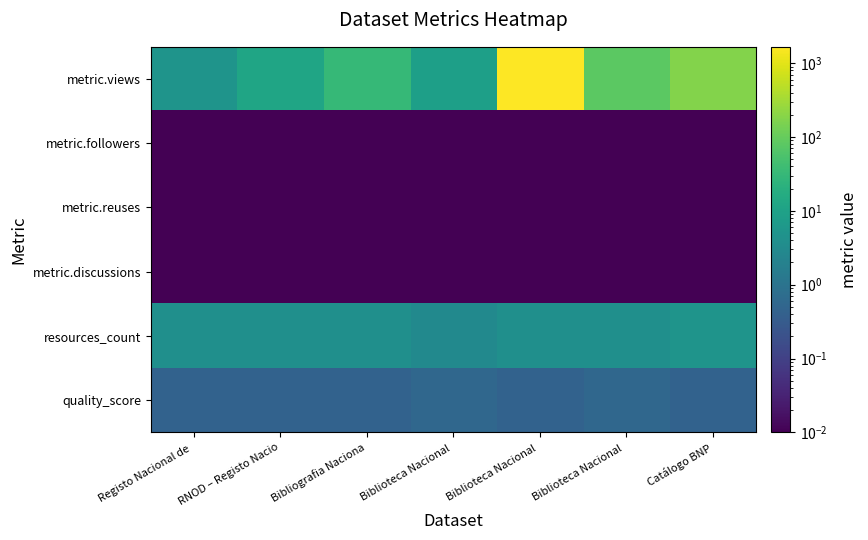

Which series changed the most between Biblioteca Nacional and Biblioteca Nacional?

metric.views